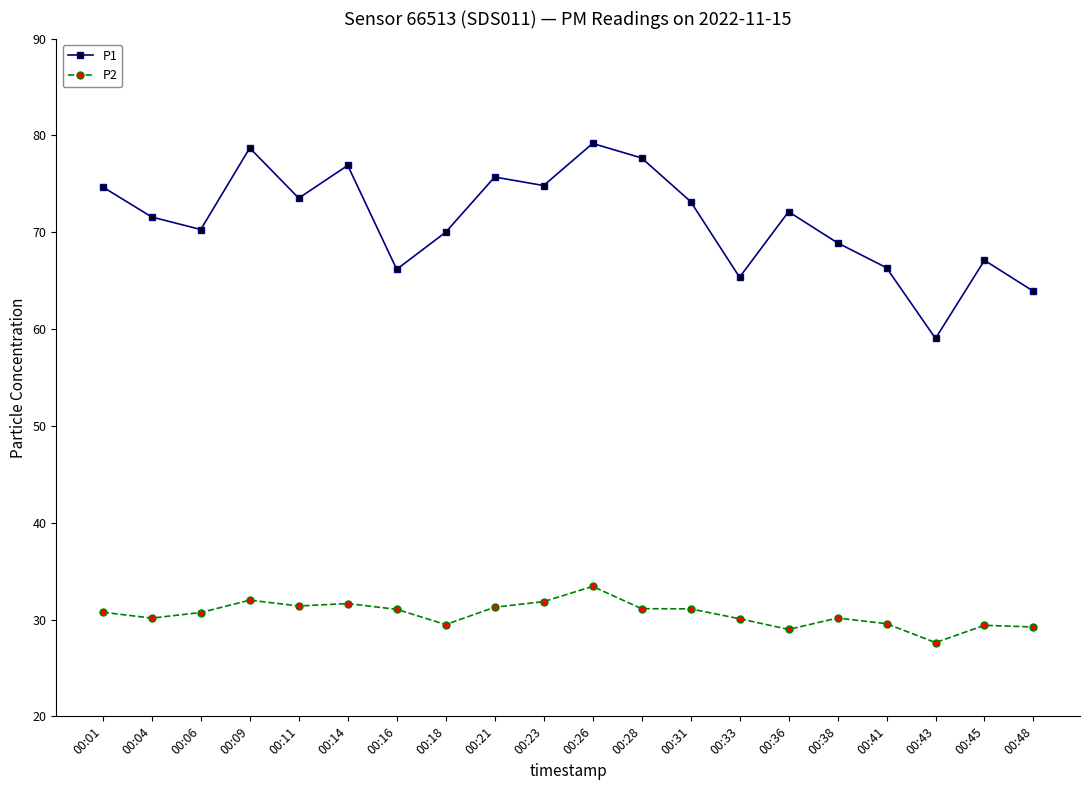

How many lines are shown in the chart?

2